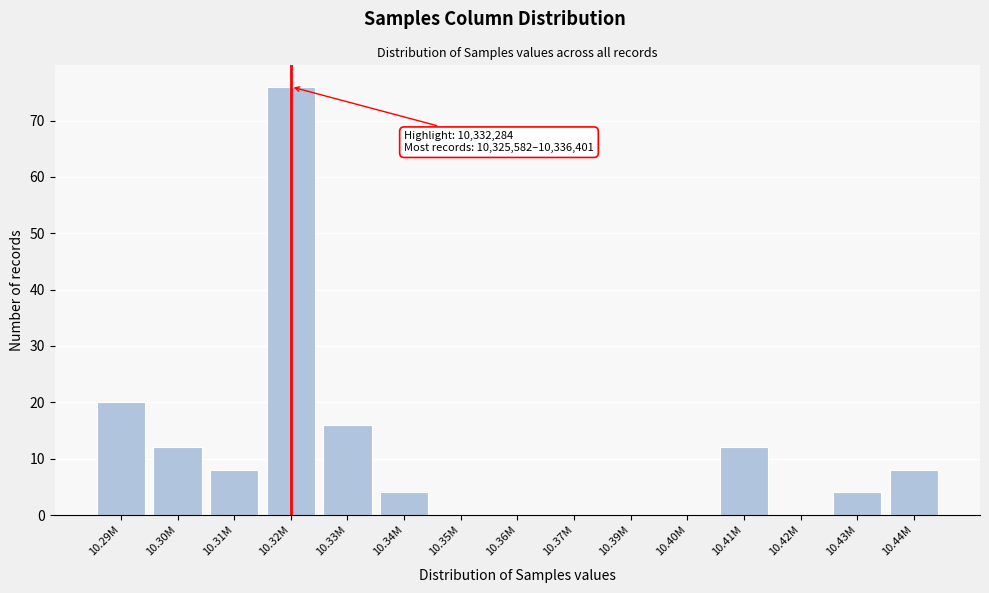

Reading left to right, list all the values displayed in this chart.

10.29M=20	10.30M=12	10.31M=8	10.32M=76	10.33M=16	10.34M=4	10.35M=0	10.36M=0	10.37M=0	10.39M=0	10.40M=0	10.41M=12	10.42M=0	10.43M=4	10.44M=8